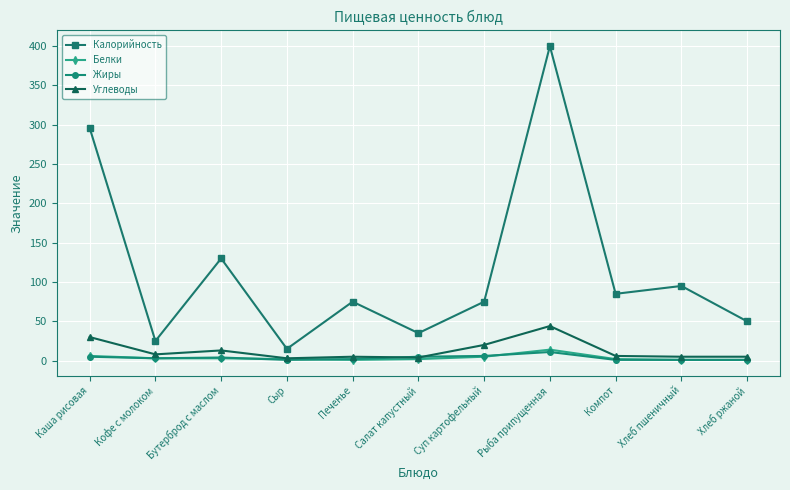

Between Каша рисовая and Суп картофельный, which series saw the biggest shift?

Калорийность